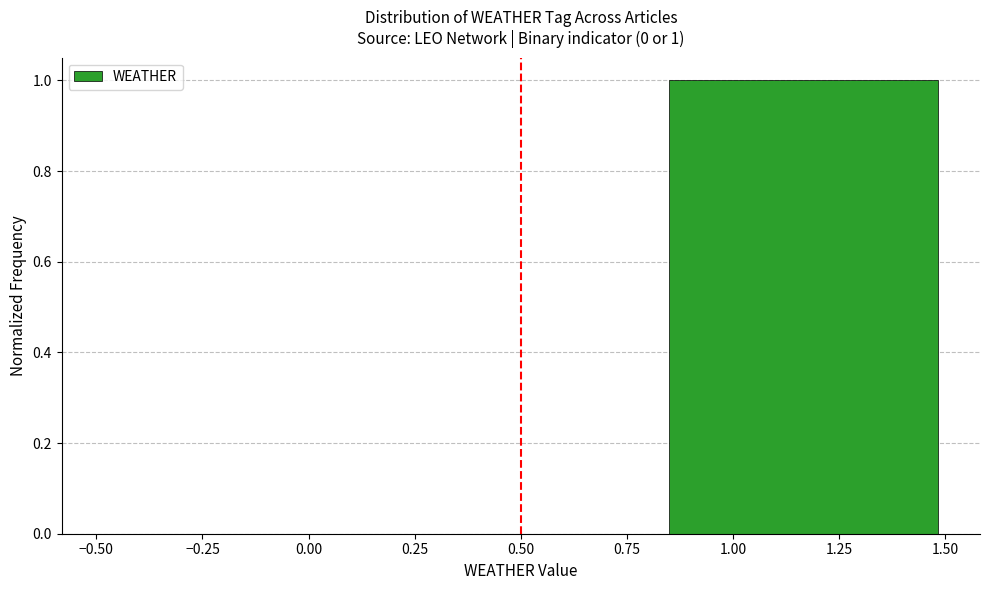

Which range on the x-axis has the tallest bar?

0.85 to 1.50